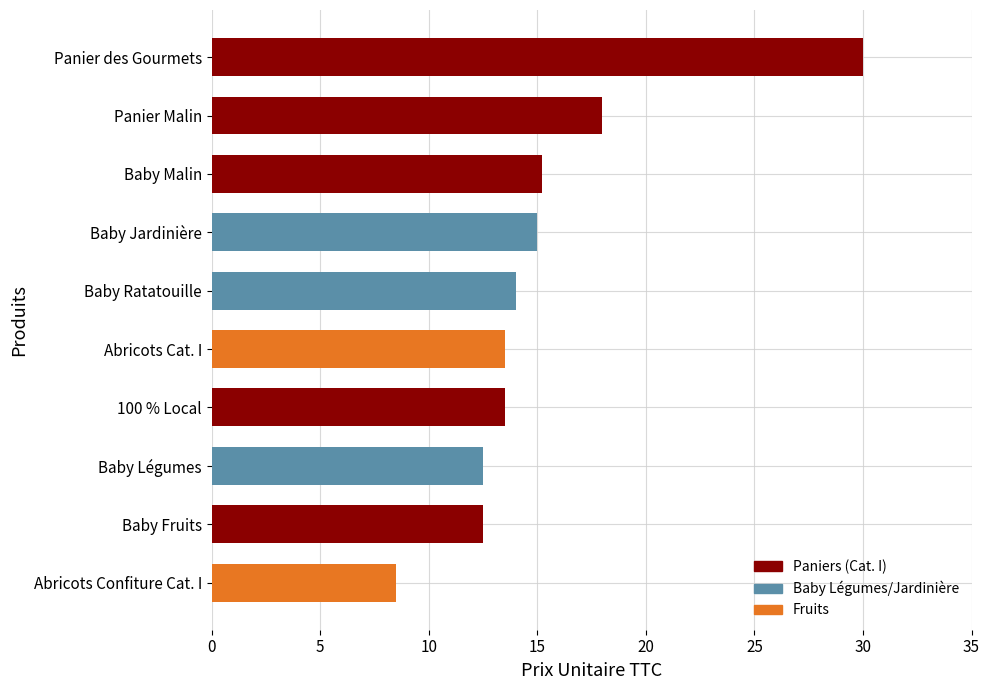

Reading bottom to top, transcribe all the data shown in this chart.

Abricots Confiture Cat. I=8.5	Baby Fruits=12.5	Baby Légumes=12.5	100 % Local=13.5	Abricots Cat. I=13.5	Baby Ratatouille=14.0	Baby Jardinière=15.0	Baby Malin=15.2	Panier Malin=18.0	Panier des Gourmets=30.0